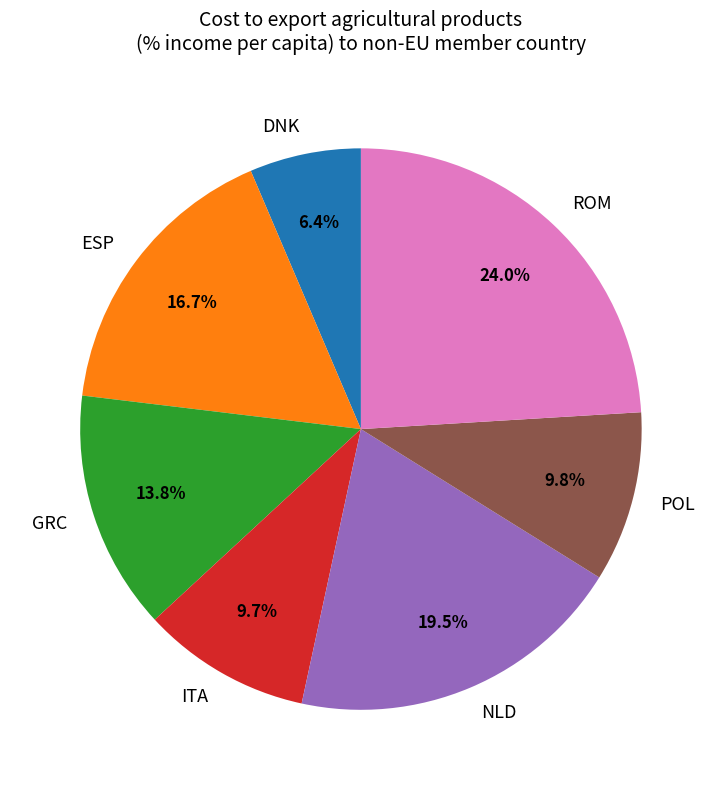

How many segments does this pie chart have?

7